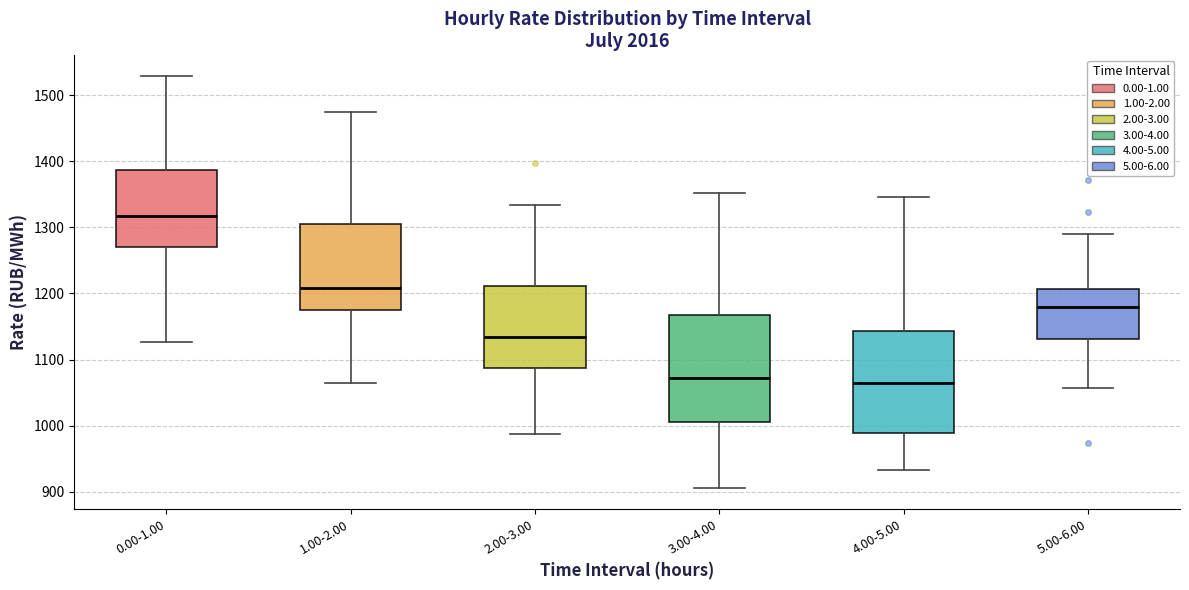

Where is the lower edge of the box for 0.00-1.00 on the y-axis? The values are not printed on the chart, so give them approximately, as read against the axis.

1270